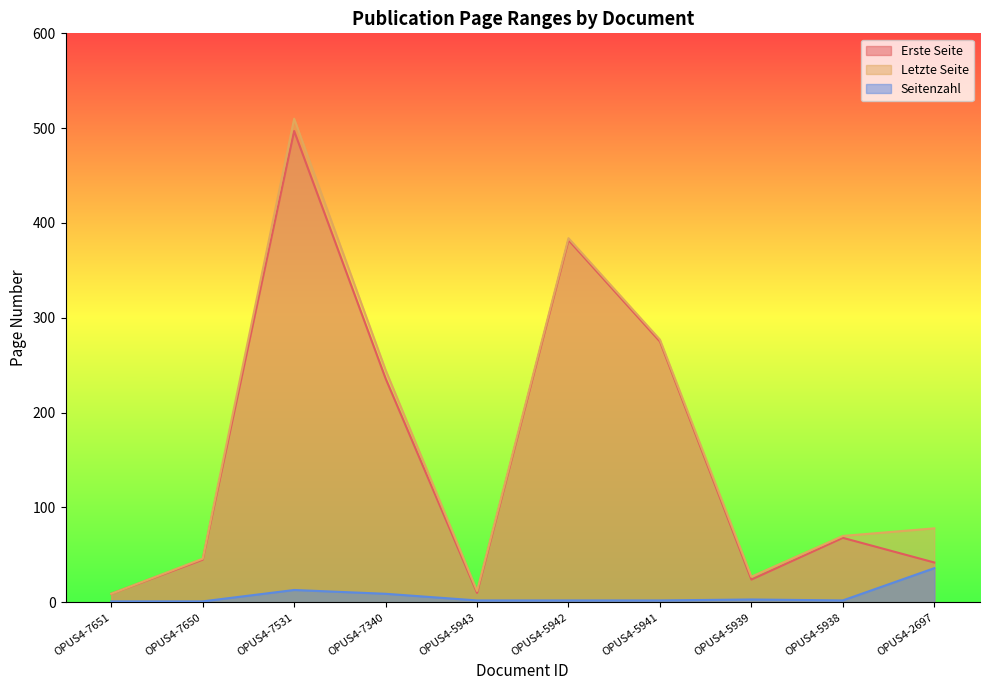

The value of Erste Seite at OPUS4-5941 is 480. True or false?

False